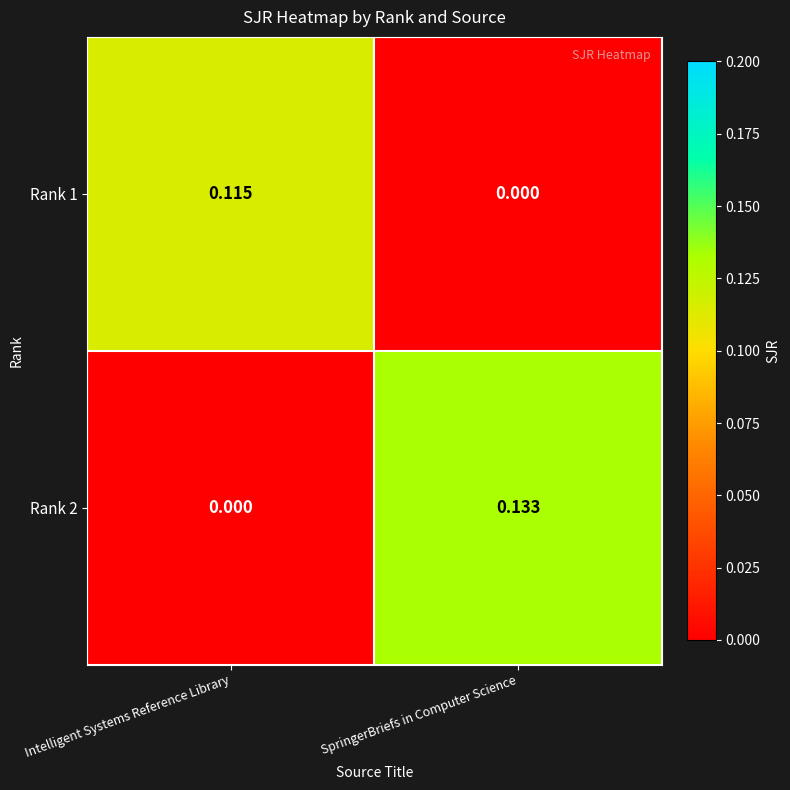

Rank the categories by Rank 1 value from highest to lowest.

Intelligent Systems Reference Library, SpringerBriefs in Computer Science